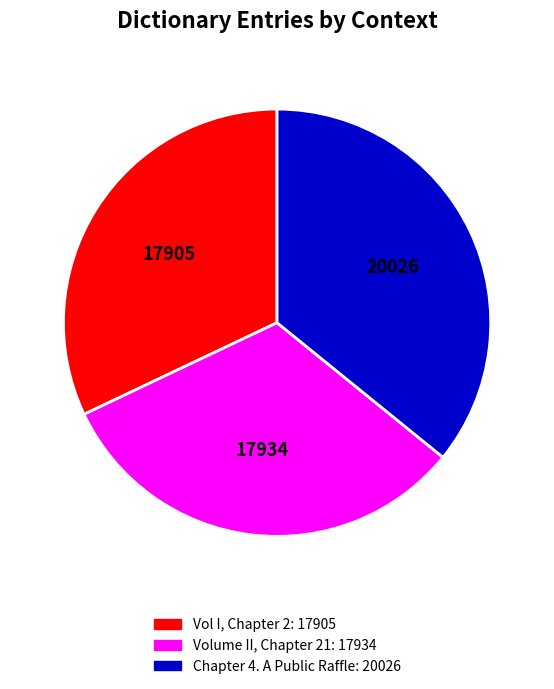

Which slice is the largest?

Chapter 4. A Public Raffle